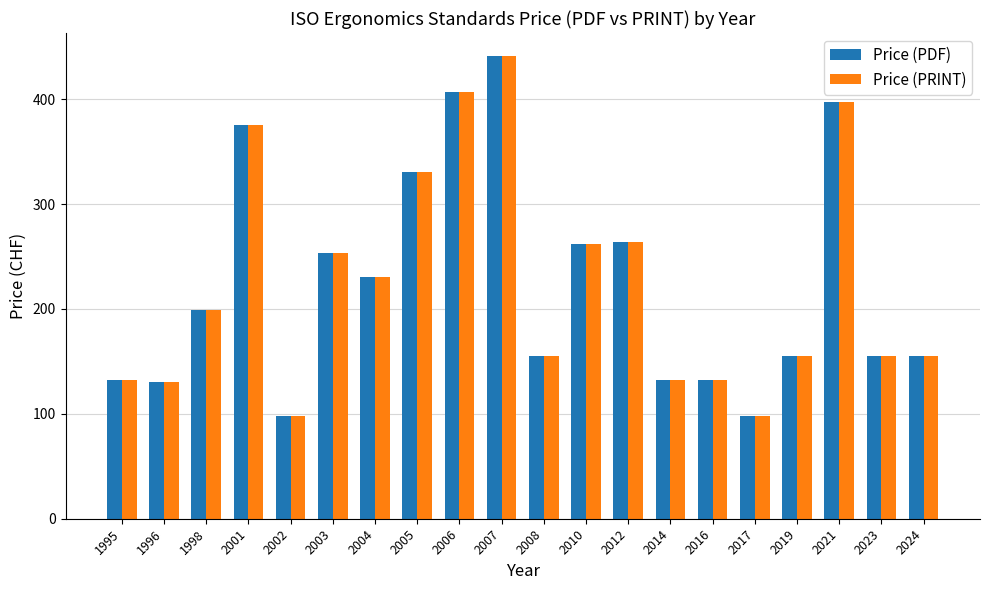

True or false: Price (PDF) has a value of 441 at 2007.

True